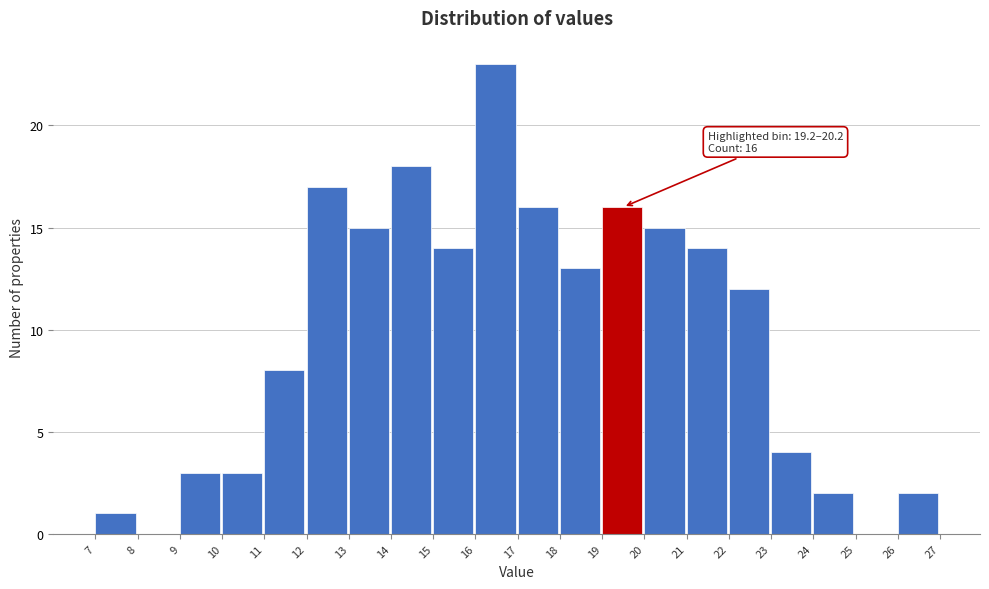

Which range on the x-axis has the tallest bar?

16 to 17